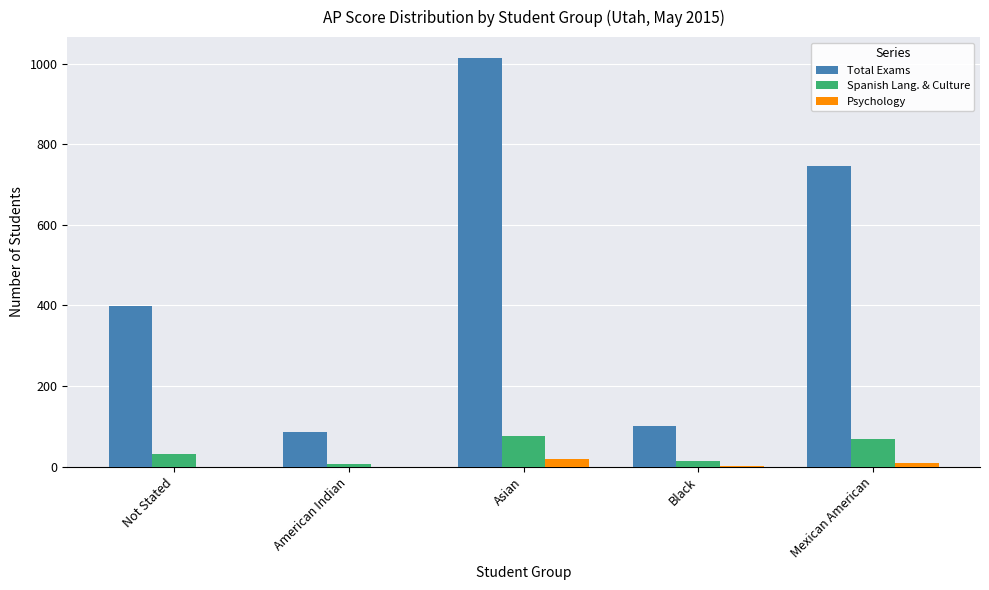

Is the value of Total Exams at Black greater than the value of Spanish Lang. & Culture at Asian?

Yes